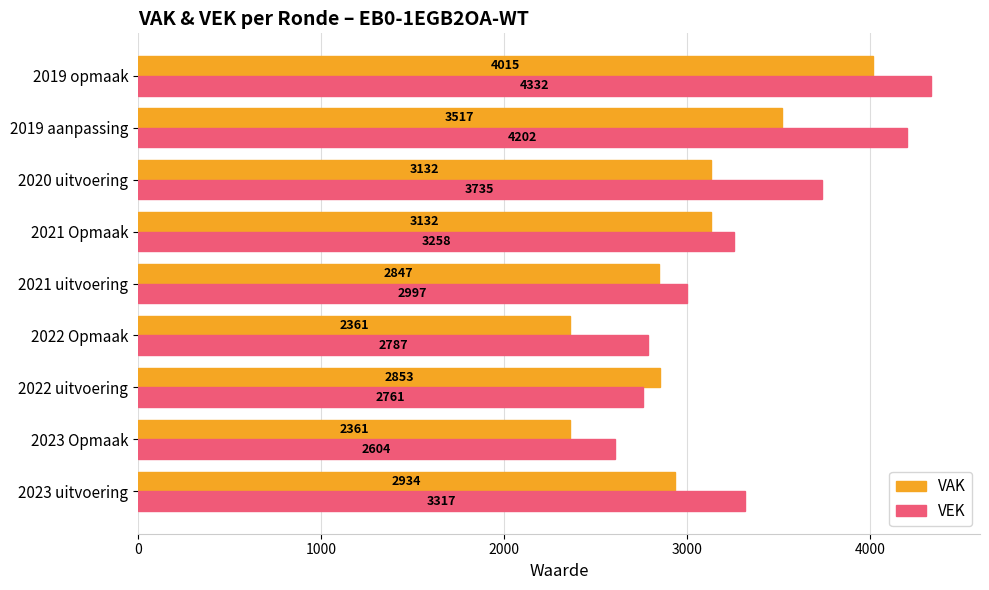

Which category has the lowest value in the VEK series?

2023 Opmaak